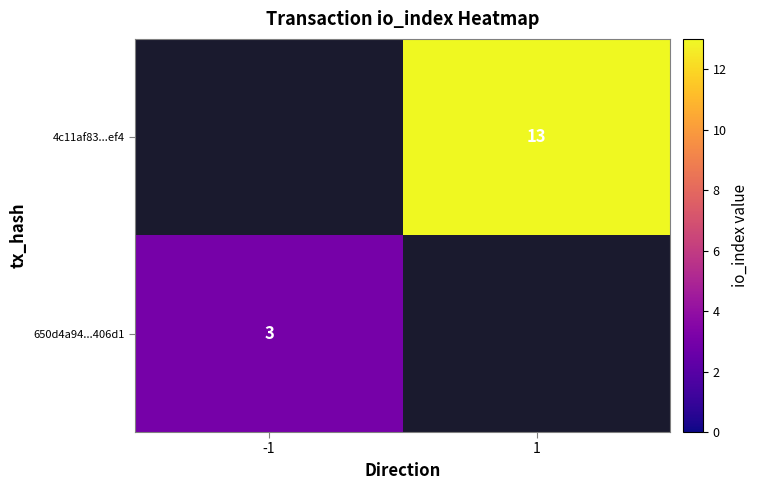

True or false: 650d4a94...406d1 has a value of 3 at -1.

True